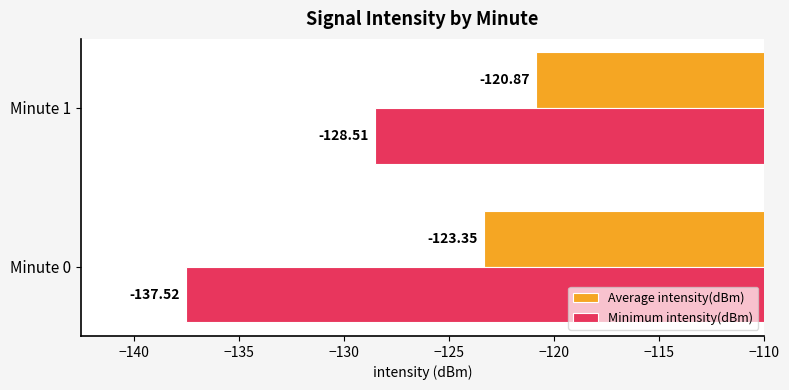

What is the highest value of the Average intensity(dBm) series?

-120.9